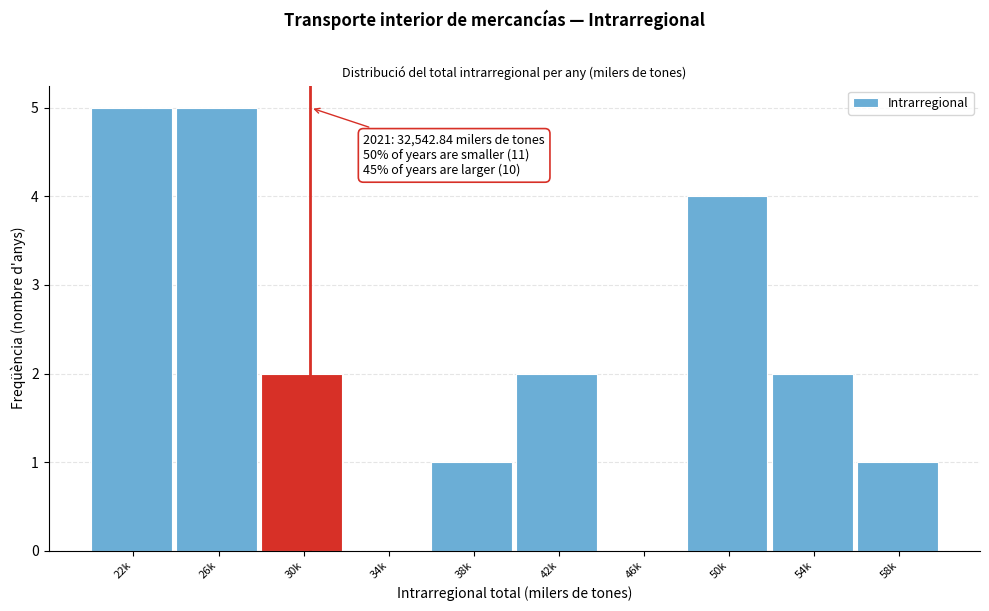

What is the sum of all values?

22